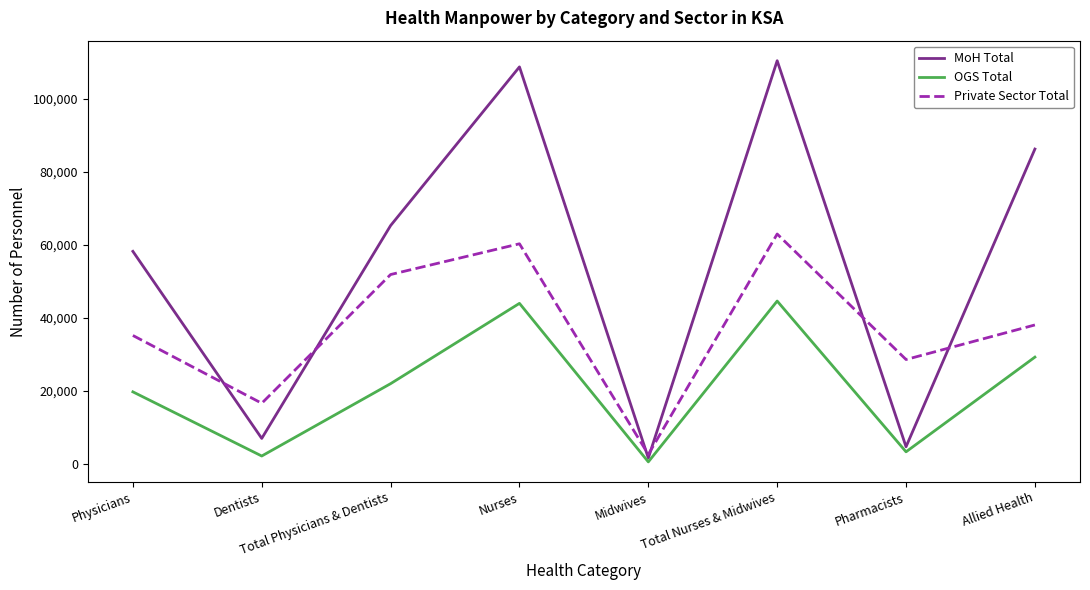

Which category has the highest value in the Private Sector Total series?

Total Nurses & Midwives